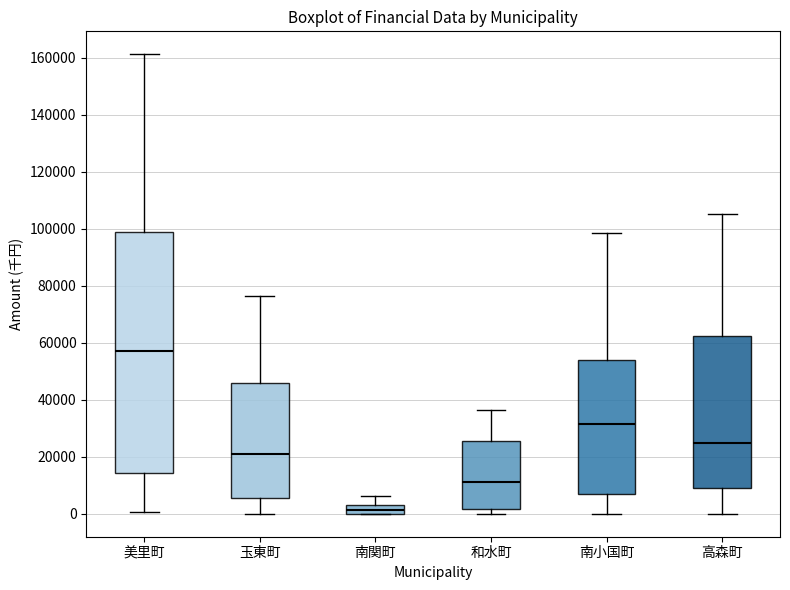

Reading left to right, transcribe this box plot: for each box, give where its median line is, the range the box spans, and where its two whiskers end, as read against the y-axis. The values are not printed on the chart, so give them approximately, as read against the axis.

美里町: median 58000, box 14000 to 98000, whiskers 0 to 162000
玉東町: median 22000, box 6000 to 46000, whiskers 0 to 76000
南関町: median 2000, box 0 to 4000, whiskers 0 to 6000
和水町: median 12000, box 2000 to 26000, whiskers 0 to 36000
南小国町: median 32000, box 6000 to 54000, whiskers 0 to 98000
高森町: median 24000, box 10000 to 62000, whiskers 0 to 106000